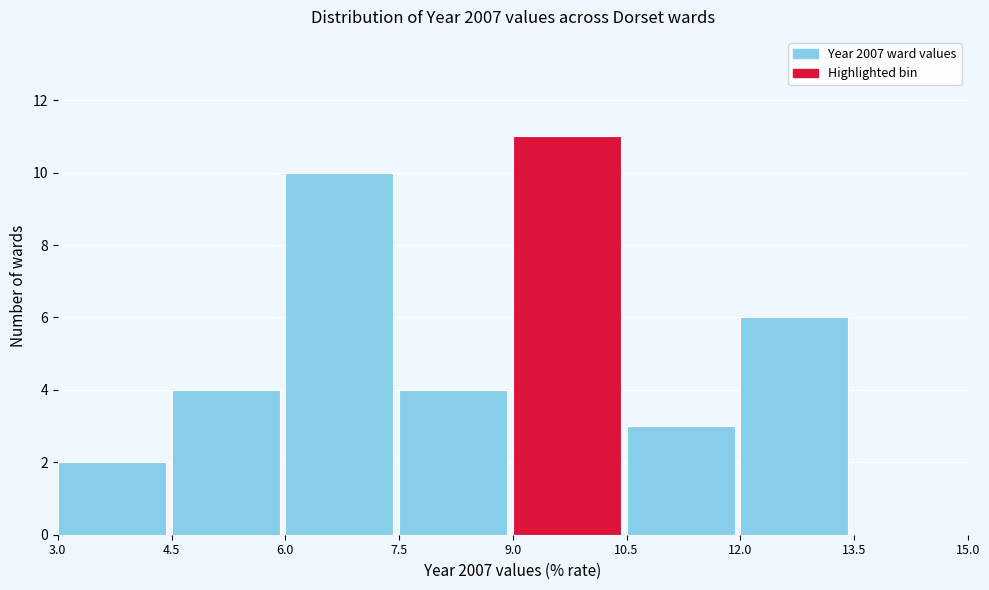

Reading left to right, list every bar in this chart as the range it spans on the x-axis followed by its height. The values are not printed on the chart, so give them approximately, as read against the axis.

3.0 to 4.5: 2
4.5 to 6.0: 4
6.0 to 7.5: 10
7.5 to 9.0: 4
9.0 to 10.5: 11
10.5 to 12.0: 3
12.0 to 13.5: 6
13.5 to 15.0: 0